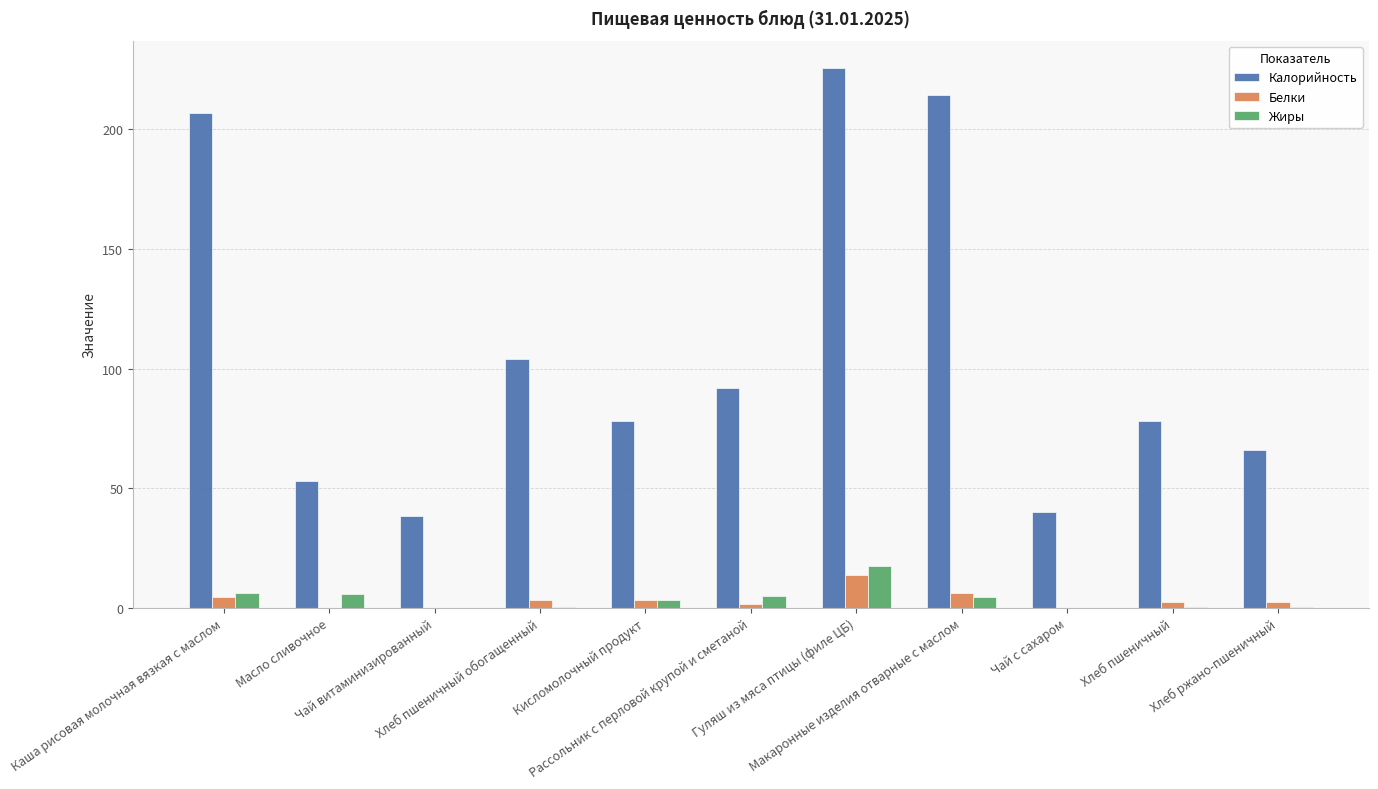

The value of Жиры at Кисломолочный продукт is 3.2. True or false?

True